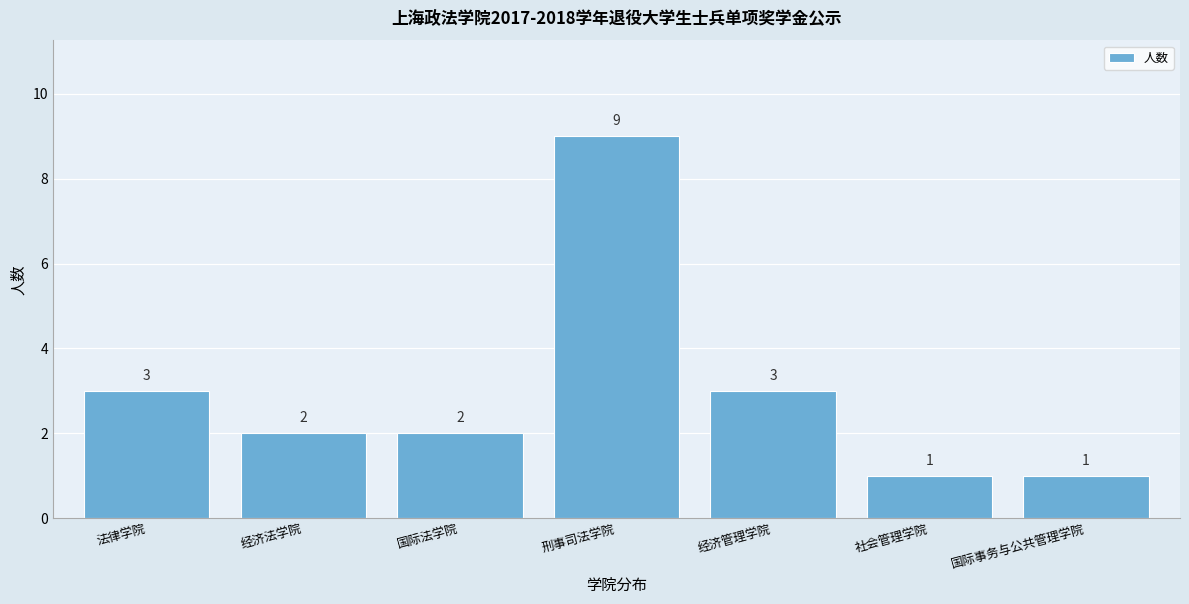

Reading left to right, transcribe all the data shown in this chart.

3	2	2	9	3	1	1